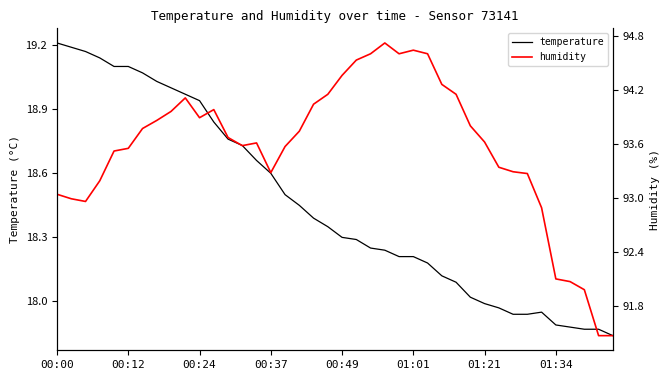

At which label does humidity first exceed 93?

00:00